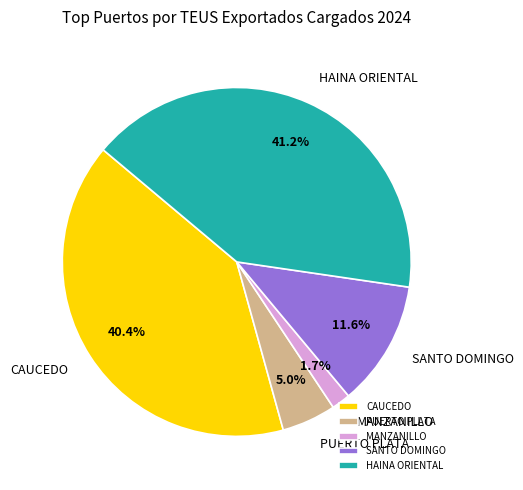

Do CAUCEDO and HAINA ORIENTAL together represent more than half of the pie?

Yes